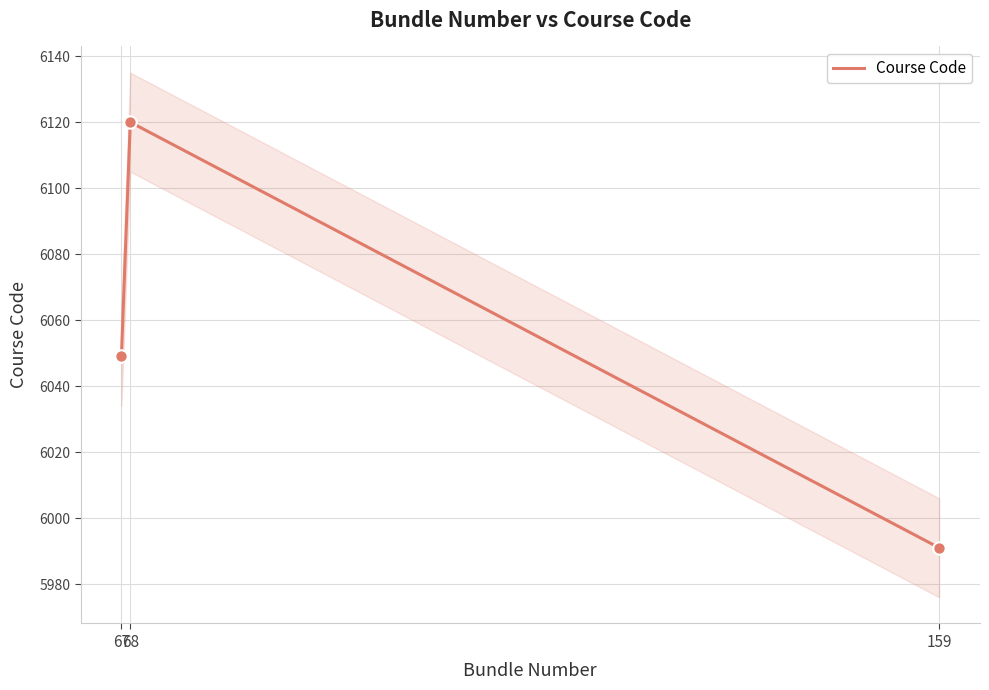

What is the change in value from 67 to 159?

-58